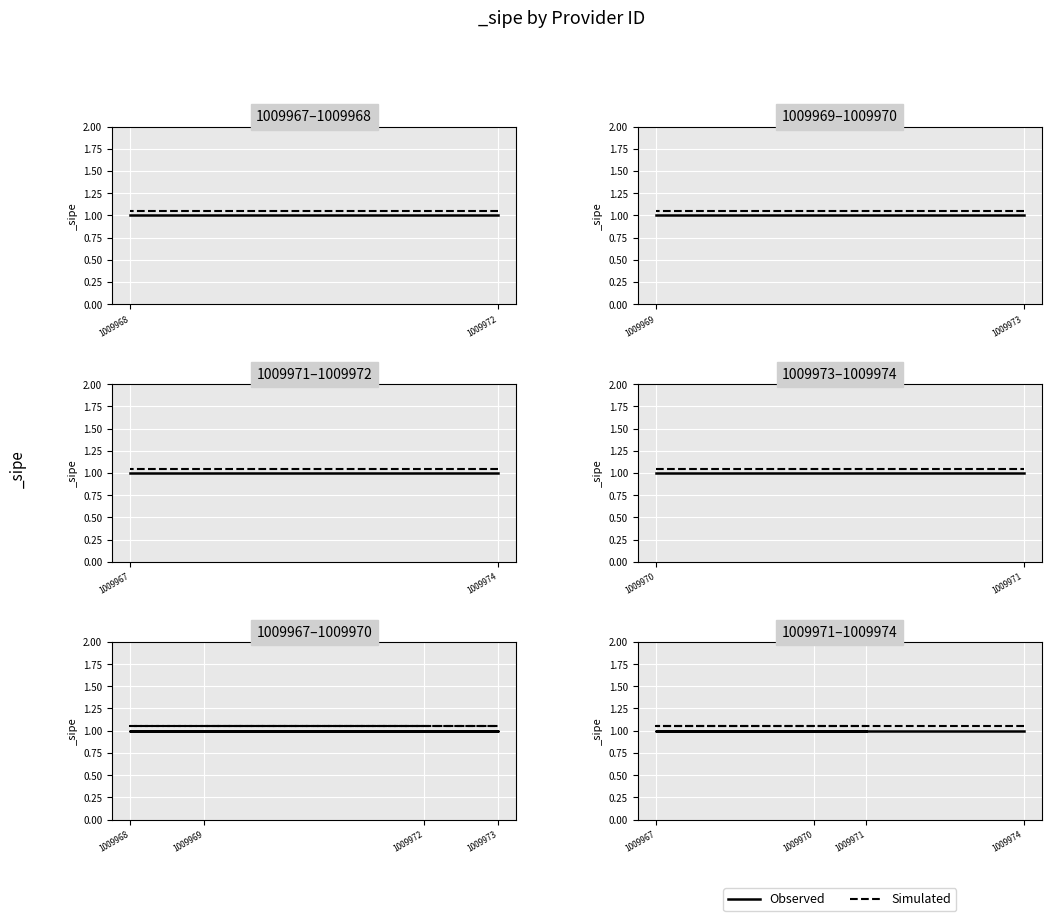

At how many categories does at least one series exceed 1?

4